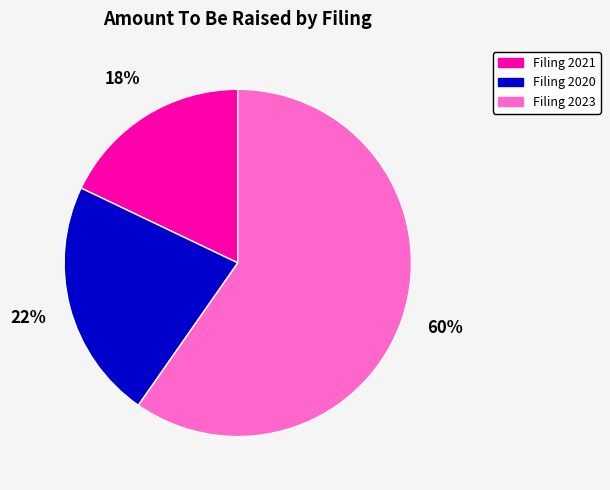

To the nearest percent, what portion does Filing 2023 represent?

60%